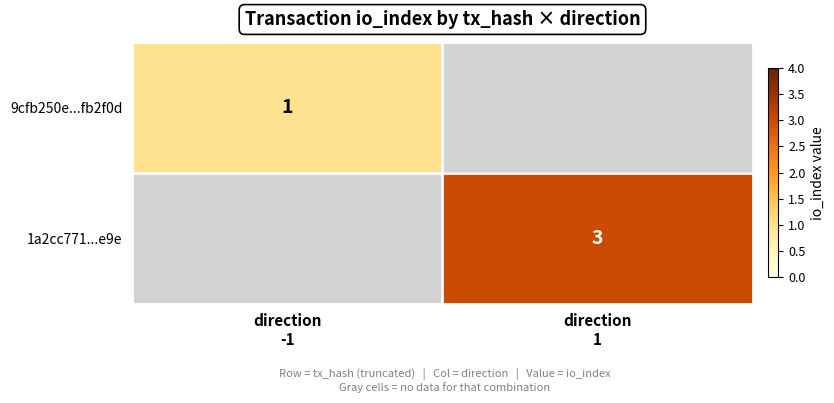

Which series has the widest spread of values?

9cfb250e...fb2f0d